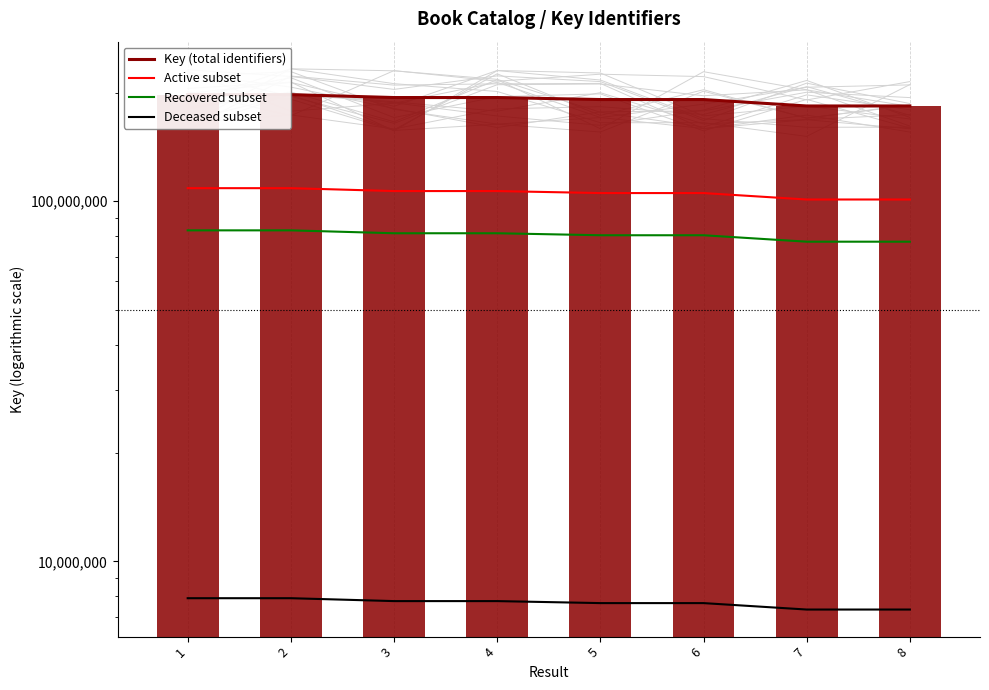

Reading left to right, what are all the values shown in this chart?

Key (total identifiers): 197678687.0	197678611.0	194051932.0	194051895.0	191584393.0	191584356.0	183862339.0	183862301.0
Active subset: 108723277.9	108723236.1	106728562.6	106728542.3	105371416.2	105371395.8	101124286.5	101124265.6
Recovered subset: 83025048.5	83025016.6	81501811.4	81501795.9	80465445.1	80465429.5	77222182.4	77222166.4
Deceased subset: 7907147.5	7907144.4	7762077.3	7762075.8	7663375.7	7663374.2	7354493.6	7354492.0